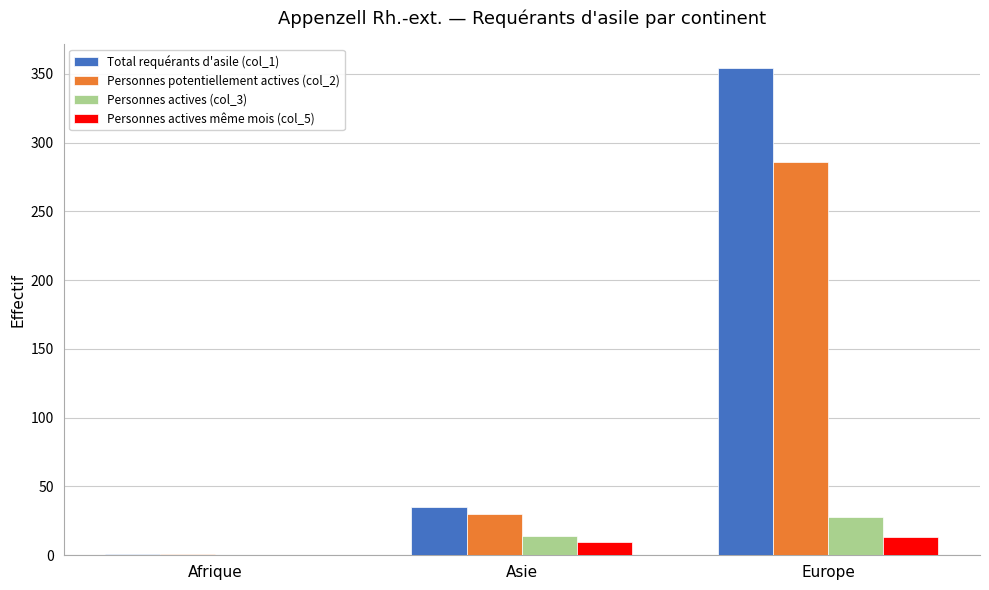

How many Personnes potentiellement actives (col_2) values are between 1 and 286?

3